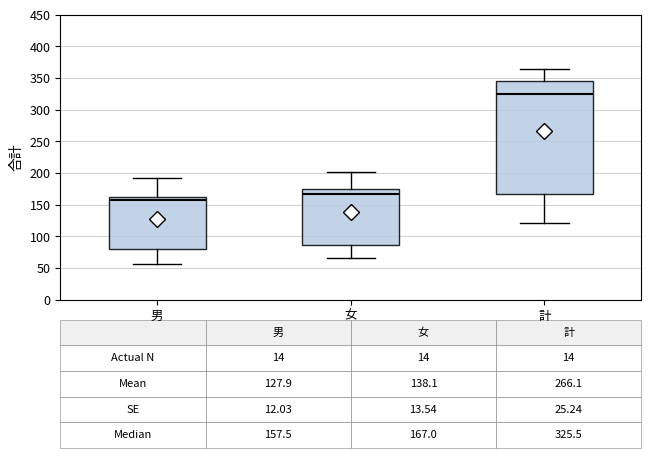

Comparing the boxes themselves (not the whiskers), which one is the tallest?

計